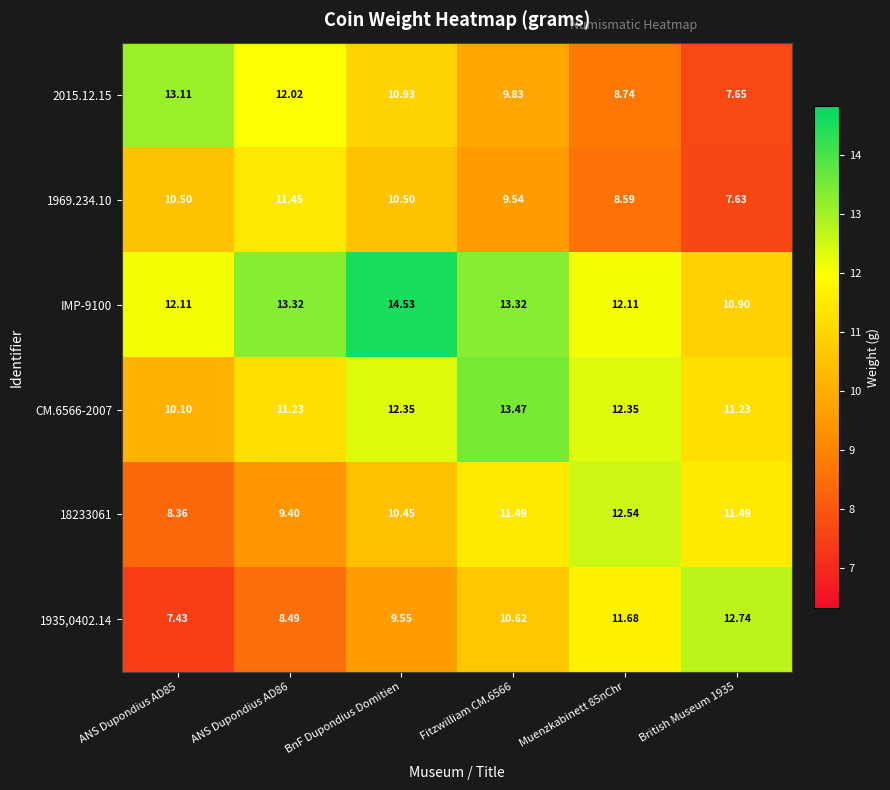

What is the total value across all series at Fitzwilliam CM.6566?

68.3